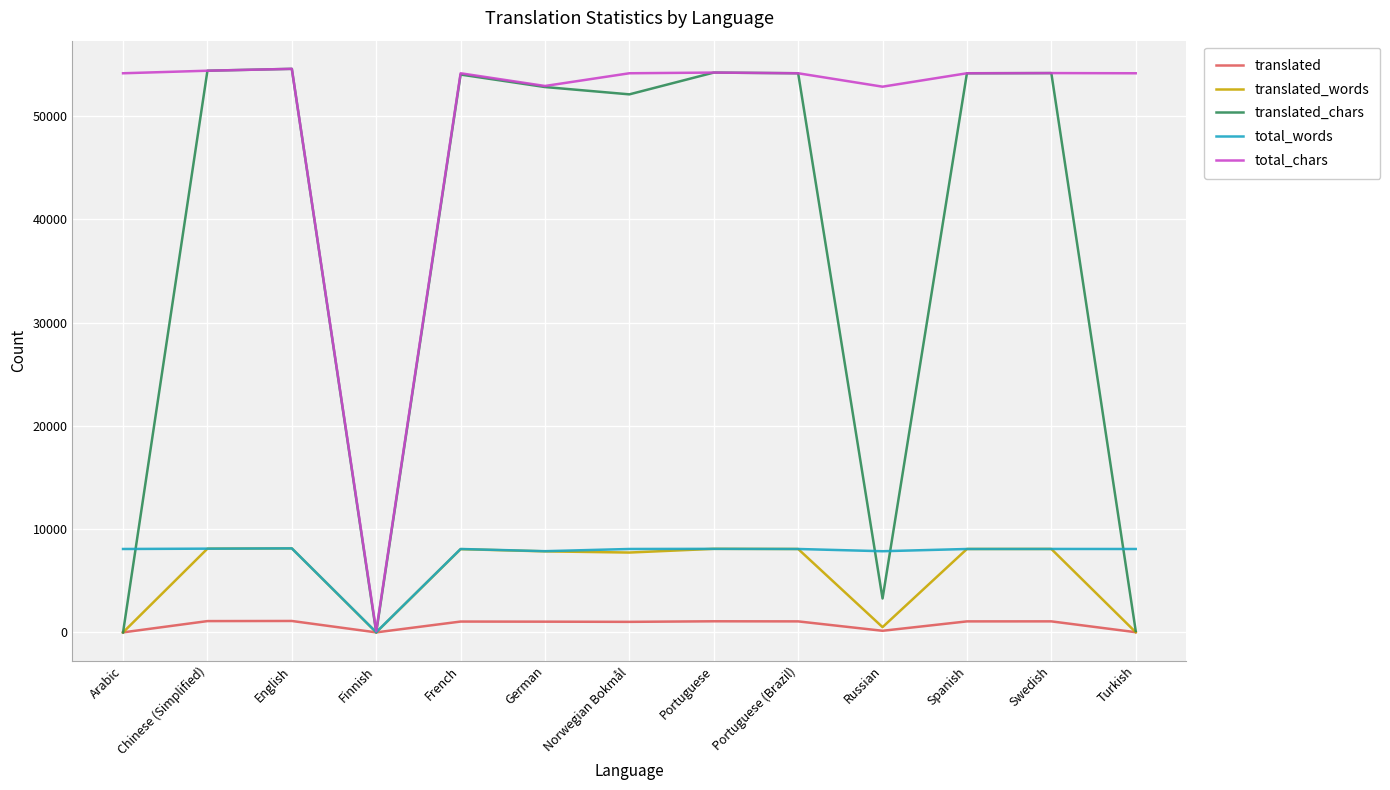

Where is translated_chars nearest to the value 27294?

Russian